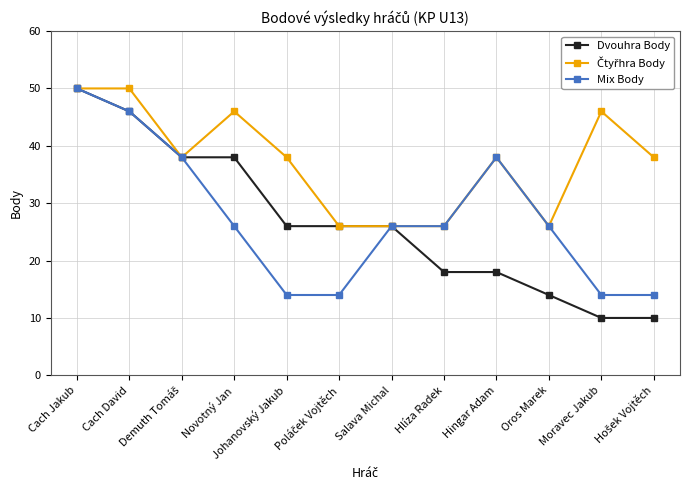

How many distinct data groups are displayed?

3